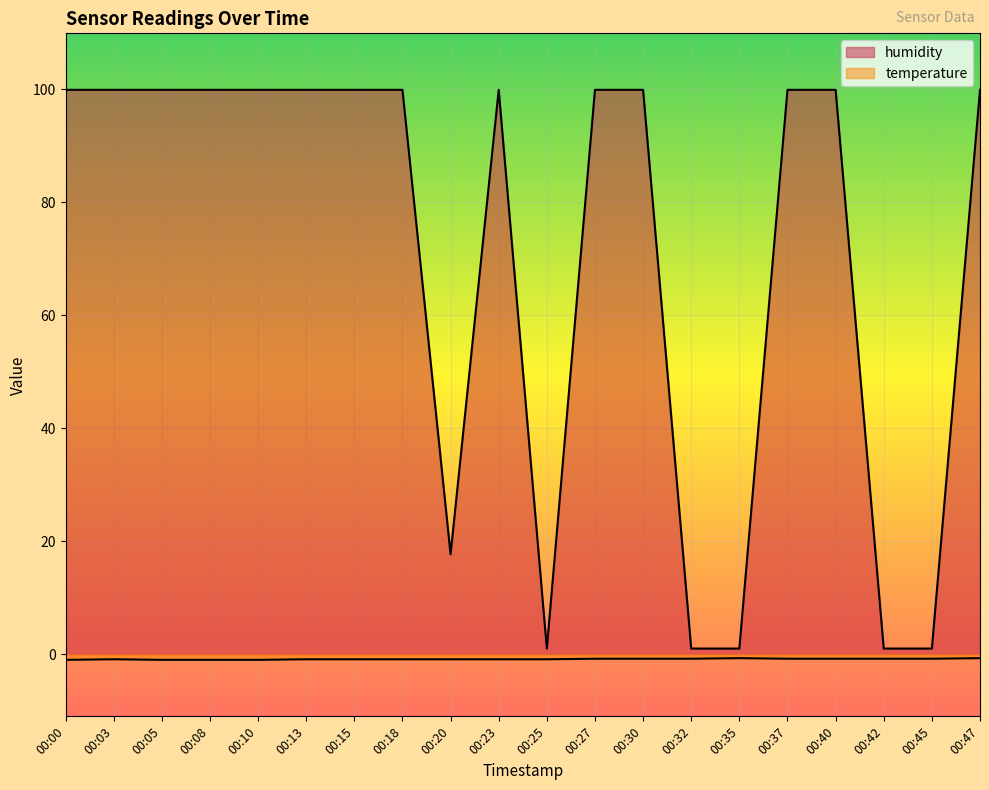

Rank the series at 00:20 from highest to lowest value.

humidity, temperature